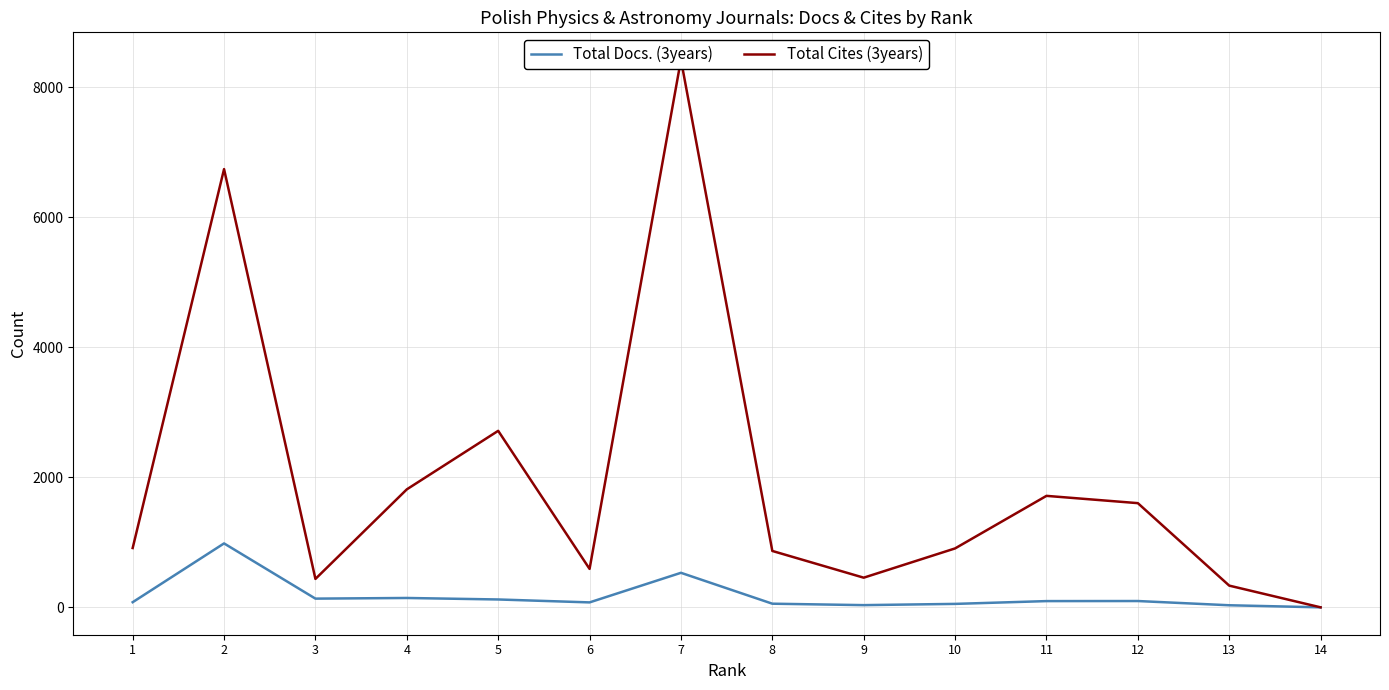

Which series has the largest total across all categories?

Total Cites (3years)